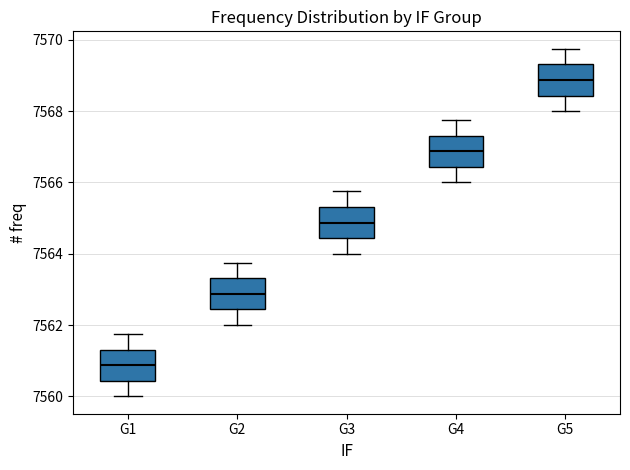

Where does the median line of the box for G1 sit on the y-axis? The values are not printed on the chart, so give them approximately, as read against the axis.

7560.8